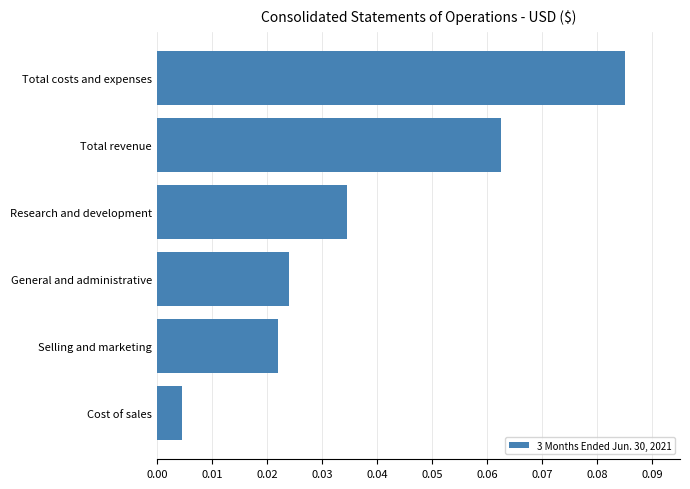

Rank the categories by value from highest to lowest.

Total costs and expenses, Total revenue, Research and development, General and administrative, Selling and marketing, Cost of sales